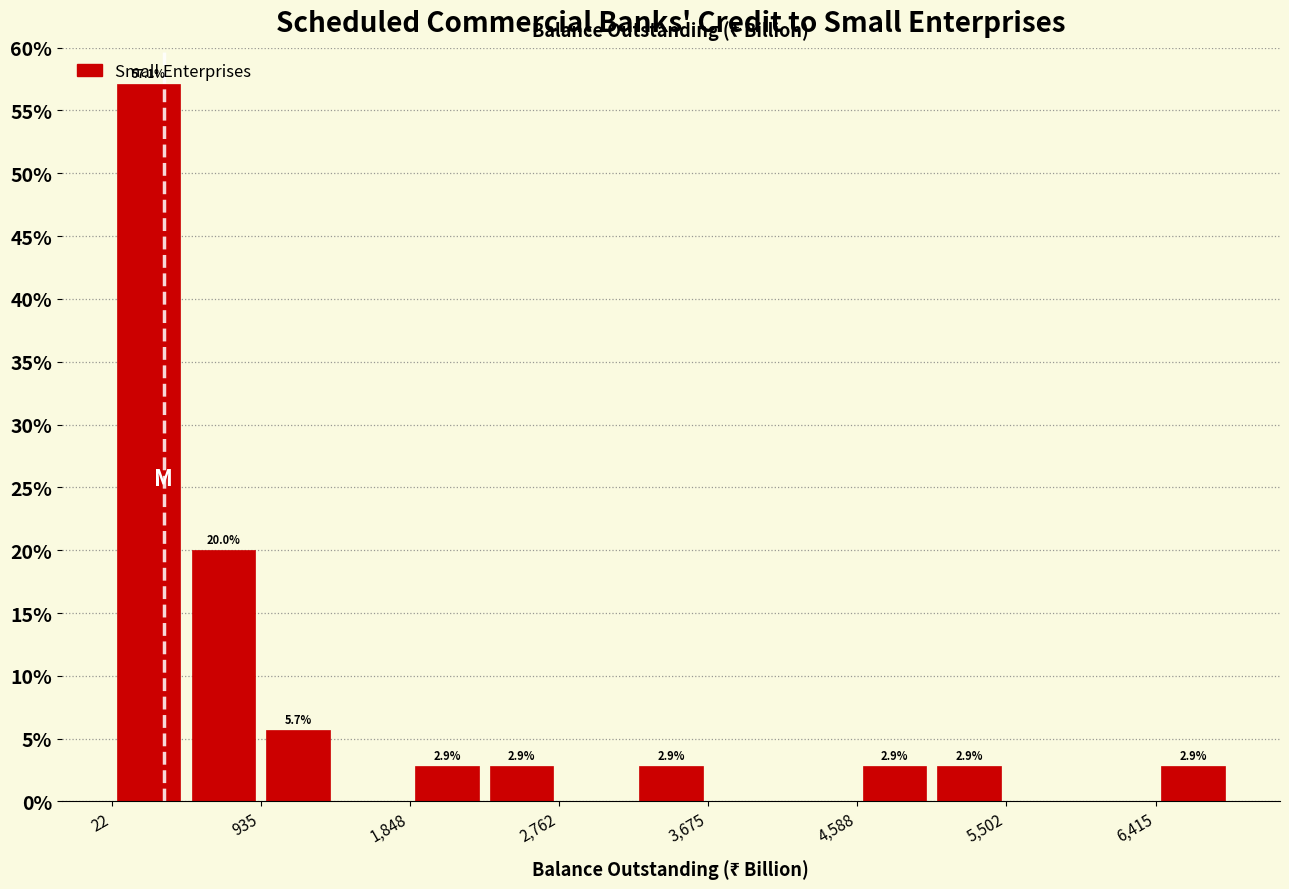

Which range on the x-axis has the tallest bar?

0 to 500